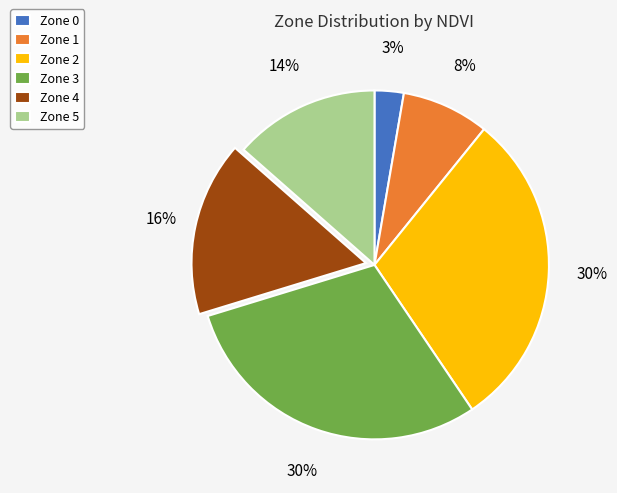

Is the sum of Zone 5 and Zone 1 greater than half?

No